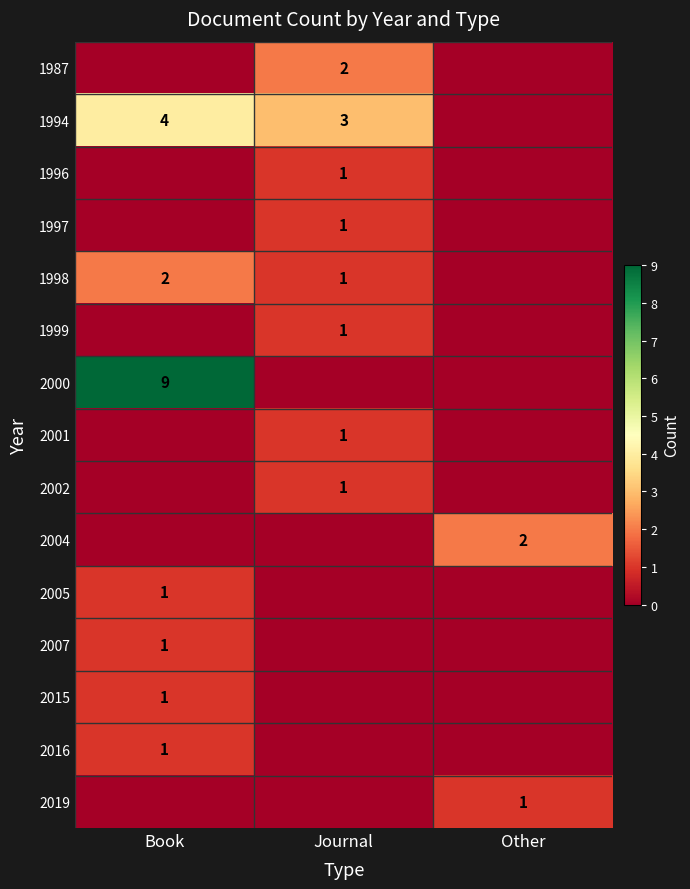

The 1994 series shows 4 at Journal. True or false?

False